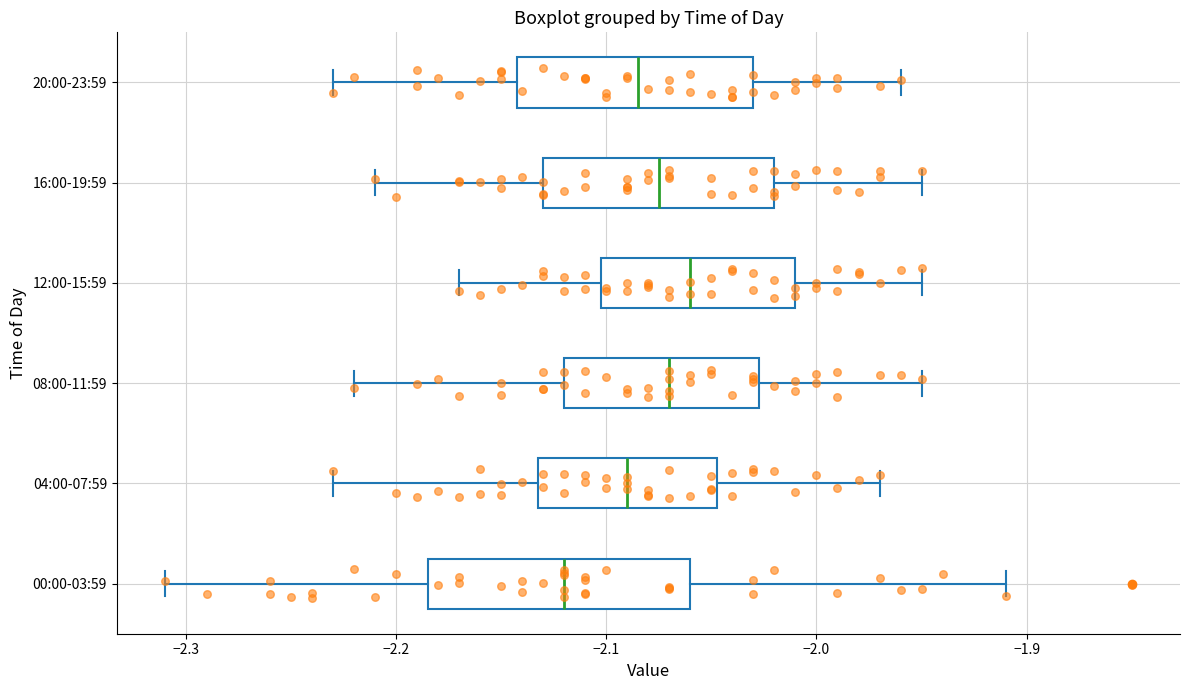

Which box has the furthest to the left median line?

00:00-03:59